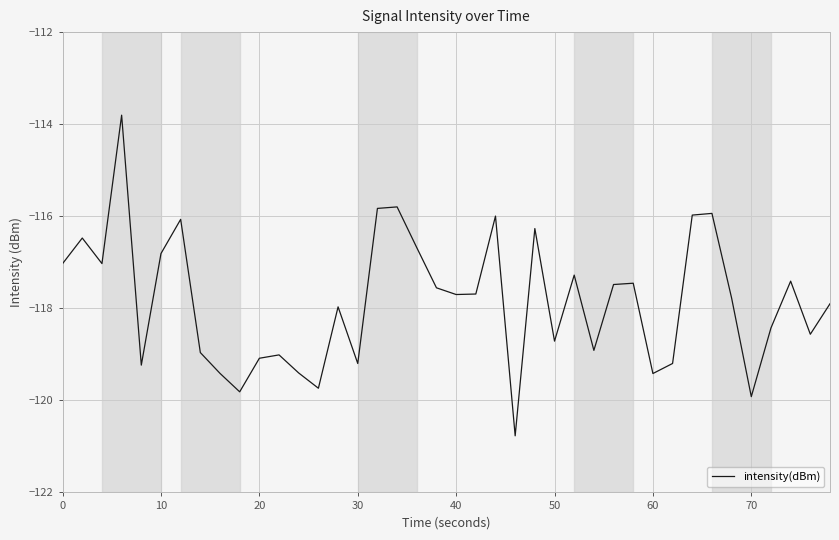

What is the smallest value displayed?

-120.8